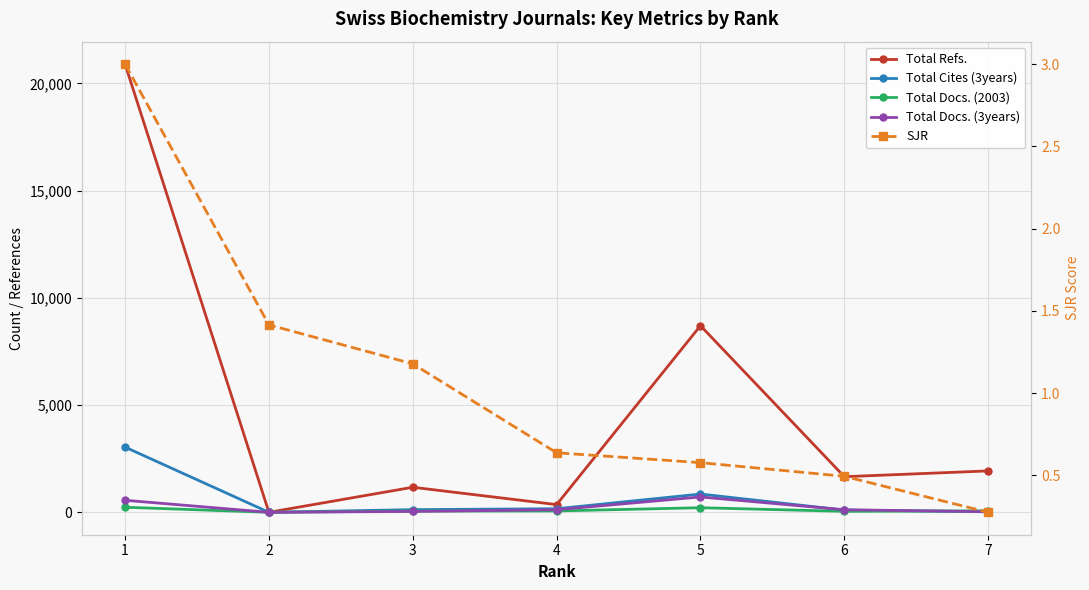

What is the total value across all series at 2?

1.4